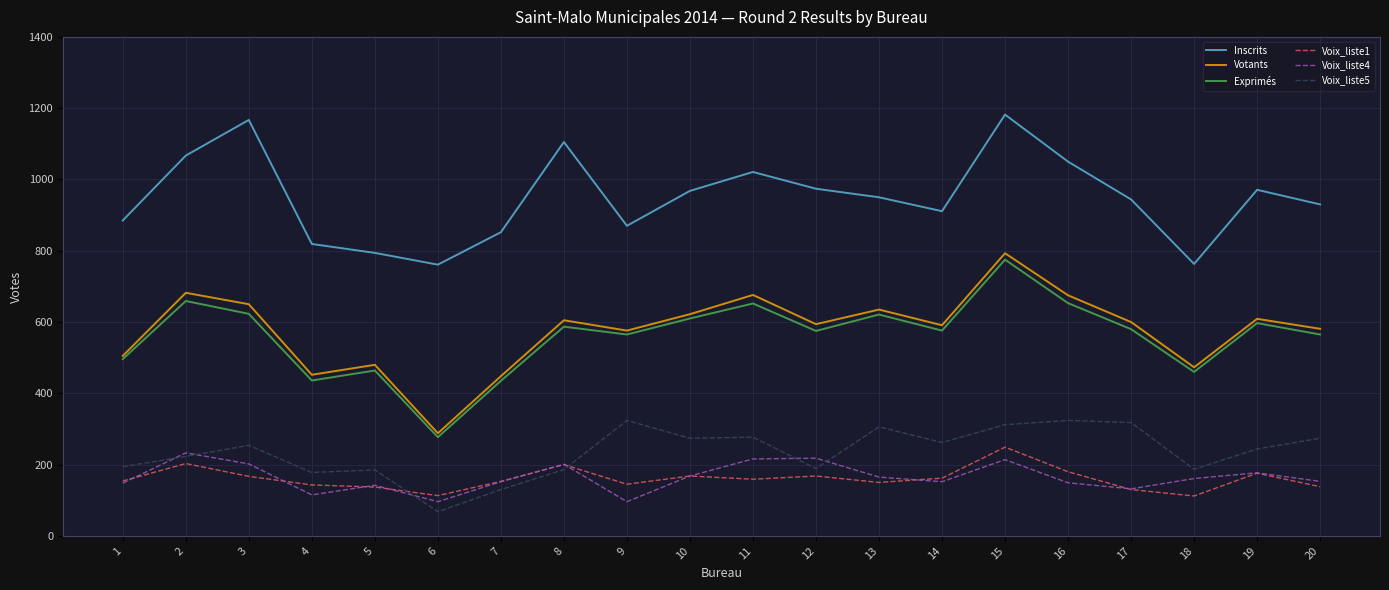

What are all the series names shown in the legend?

Inscrits, Votants, Exprimés, Voix_liste1, Voix_liste4, Voix_liste5